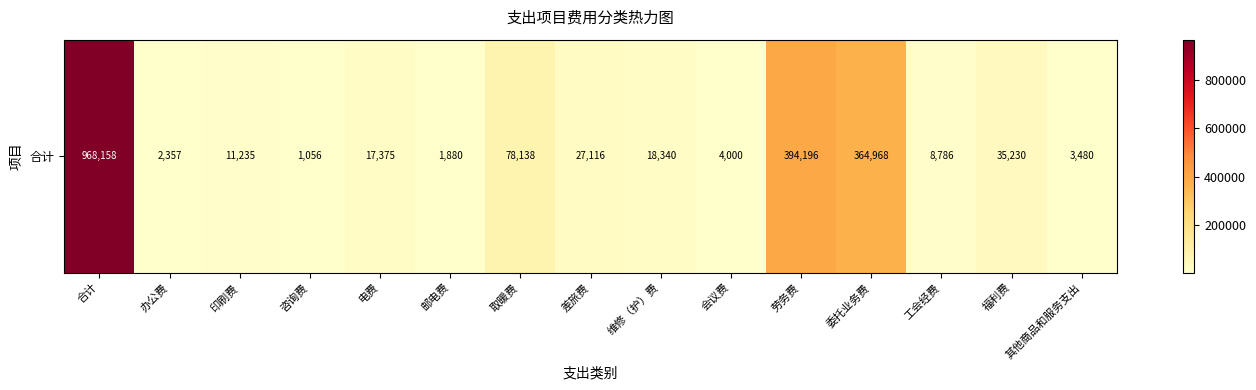

Reading right to left, list all the values displayed in this chart.

其他商品和服务支出=3480.0	福利费=35230.0	工会经费=8786.3	委托业务费=364968.4	劳务费=394196.3	会议费=4000.0	维修（护）费=18340.0	差旅费=27116.0	取暖费=78138.0	邮电费=1880.3	电费=17374.9	咨询费=1055.5	印刷费=11235.0	办公费=2357.2	合计=968157.9